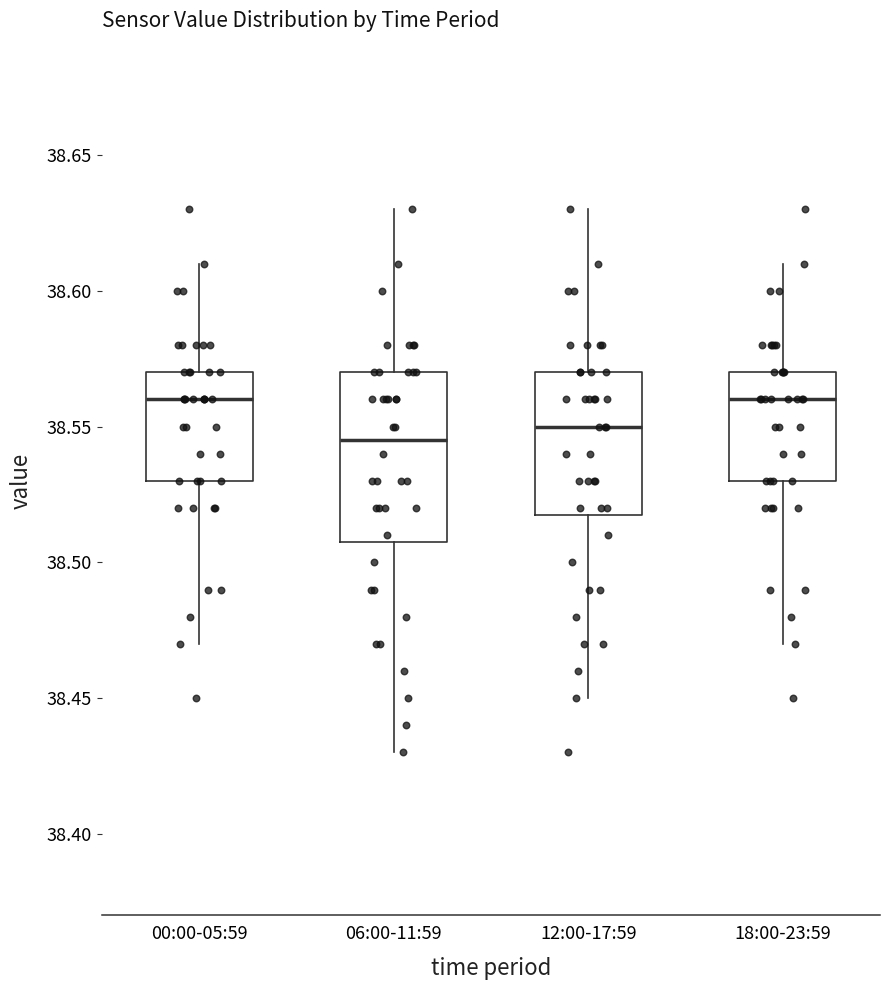

Reading left to right, transcribe this box plot: for each box, give where its median line is, the range the box spans, and where its two whiskers end, as read against the y-axis. The values are not printed on the chart, so give them approximately, as read against the axis.

00:00-05:59: median 38.560, box 38.530 to 38.570, whiskers 38.470 to 38.610
06:00-11:59: median 38.545, box 38.510 to 38.570, whiskers 38.430 to 38.630
12:00-17:59: median 38.550, box 38.520 to 38.570, whiskers 38.450 to 38.630
18:00-23:59: median 38.560, box 38.530 to 38.570, whiskers 38.470 to 38.610